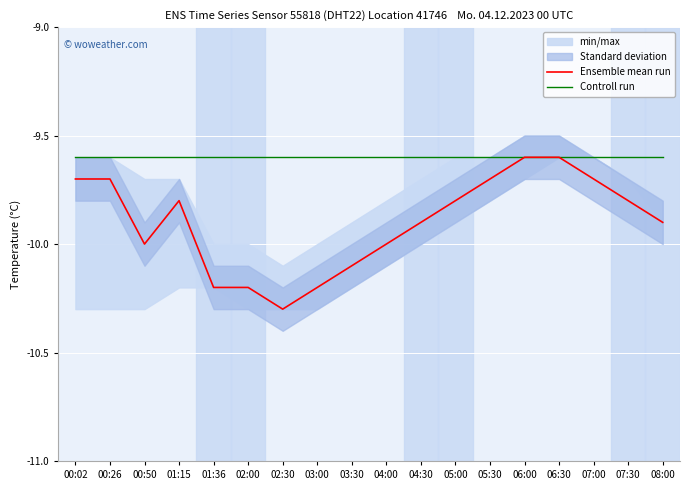

What is the smallest value displayed?

-10.3